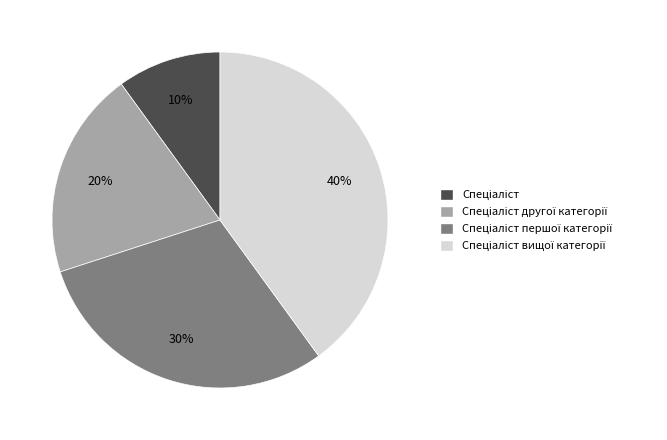

Does any single category account for the majority?

No